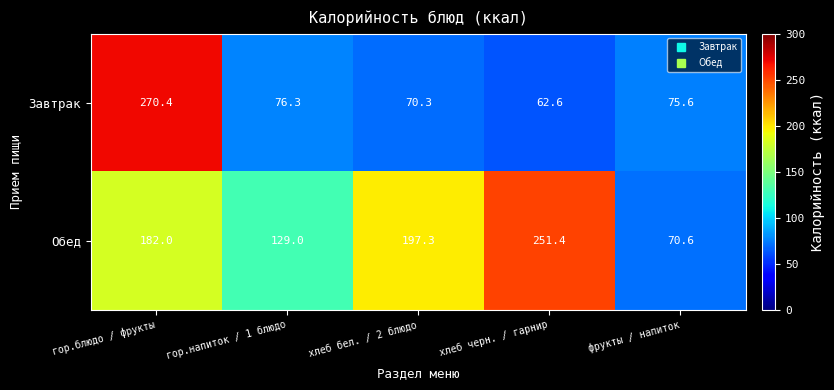

Which series has the widest spread of values?

Завтрак